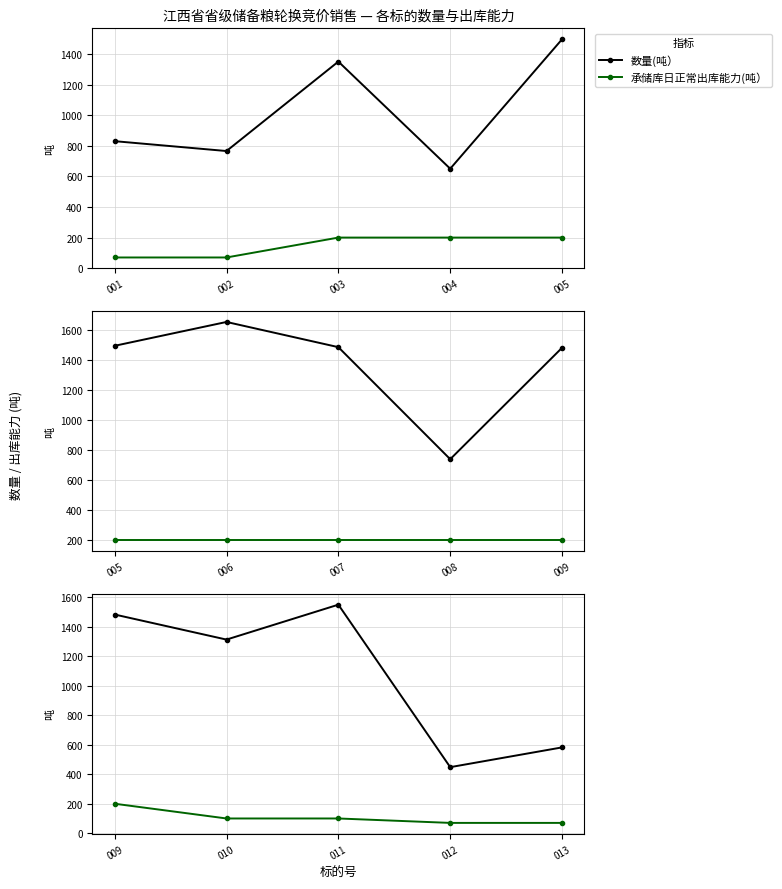

Does the chart have visible grid lines?

Yes